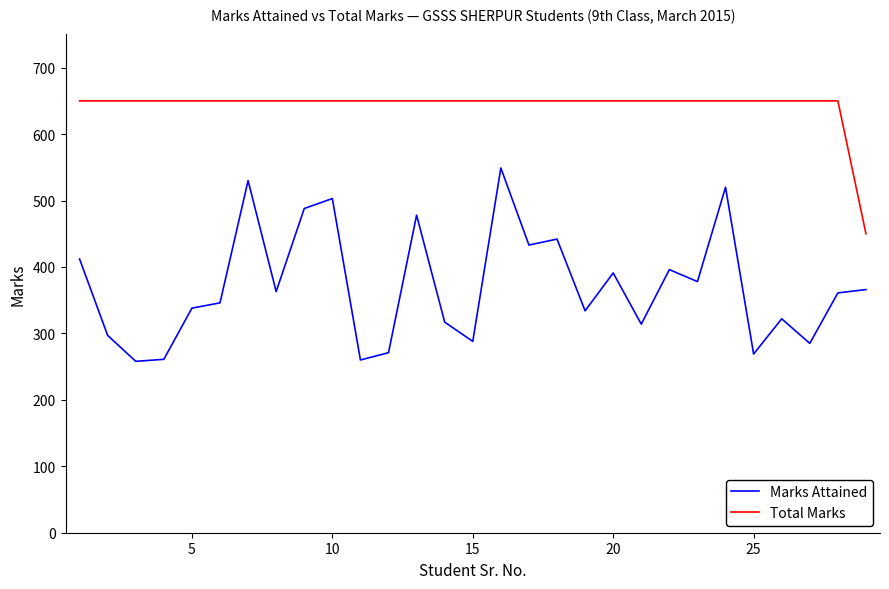

List the series in order of their peak value, lowest first.

Marks Attained, Total Marks